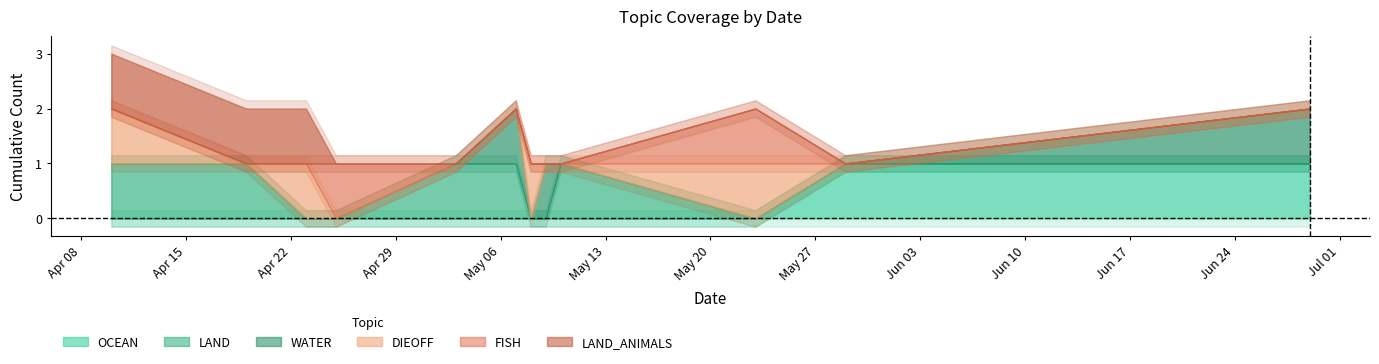

What is the difference between the maximum and minimum values in the OCEAN series?

1